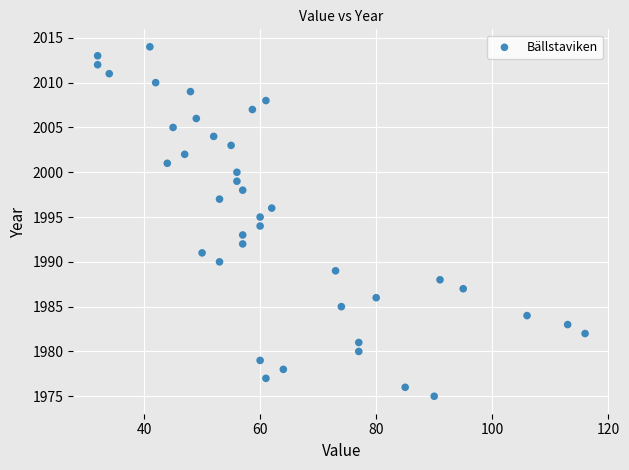

What is the range of Y values (max minus min)?

39